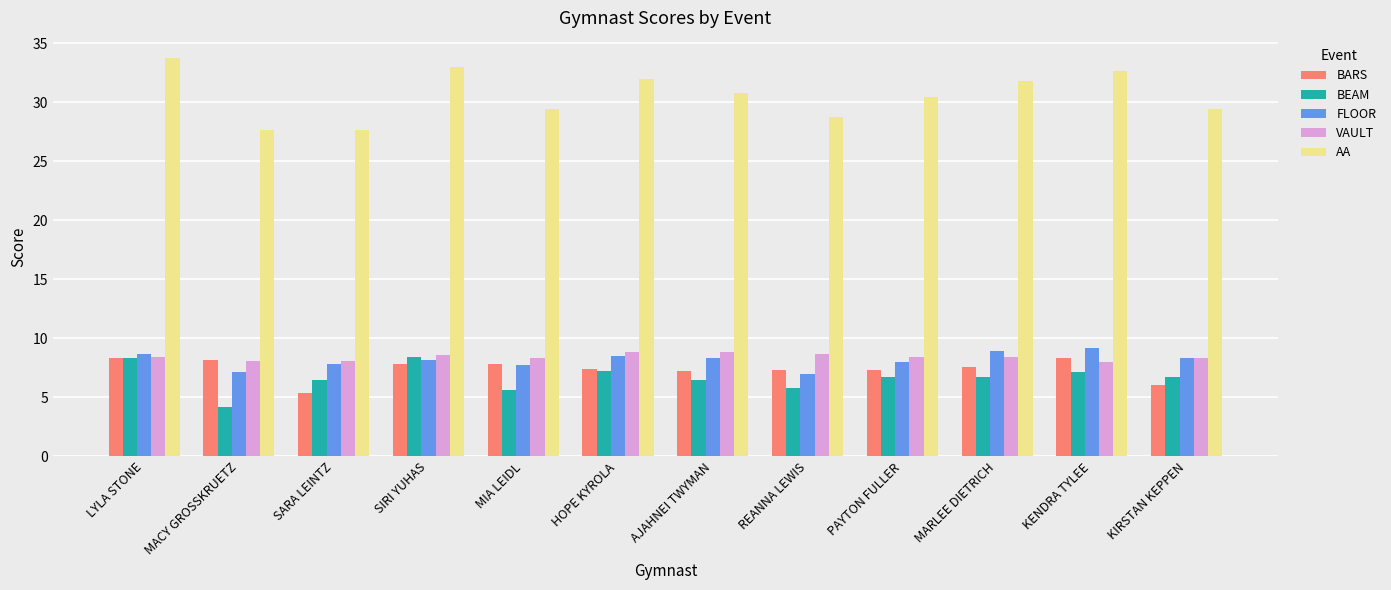

The AA series shows 29.4 at MIA LEIDL. True or false?

True